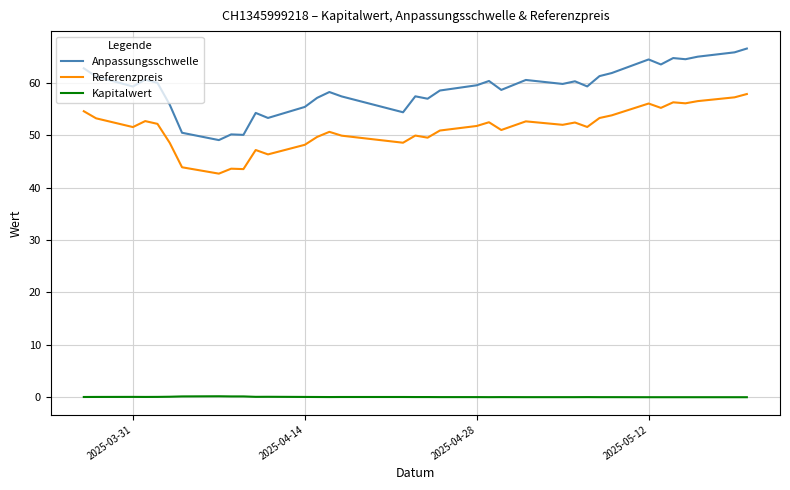

Which series has the widest spread of values?

Anpassungsschwelle